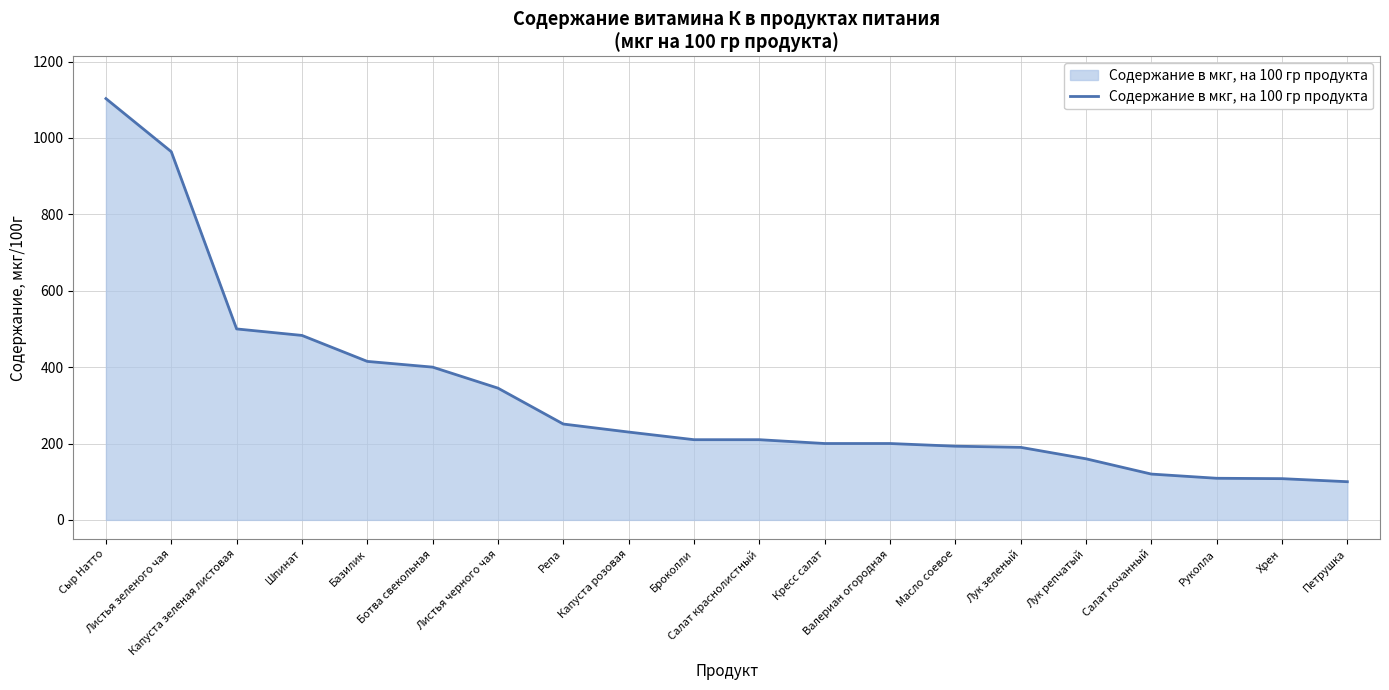

What is the difference between the maximum and minimum values?

1003